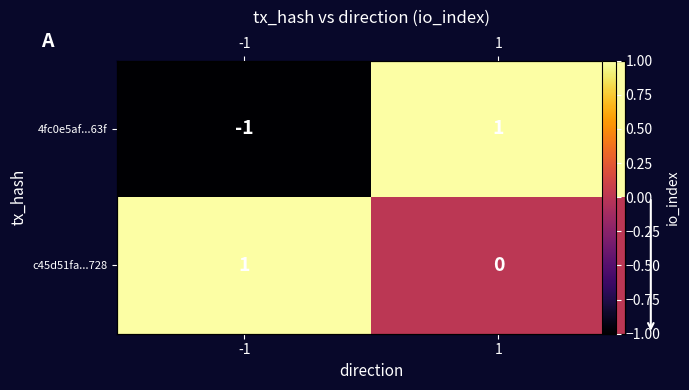

Rank the series by their average value, from highest to lowest.

c45d51fa...728, 4fc0e5af...63f